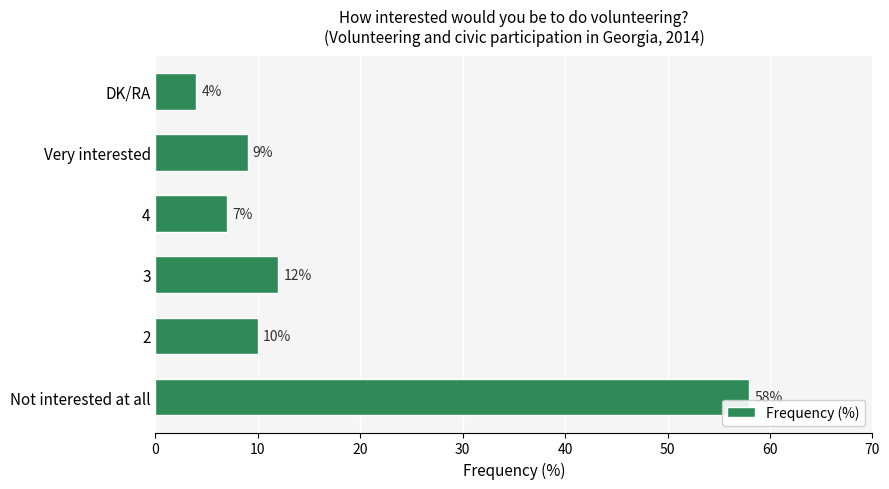

What is the average value?

17